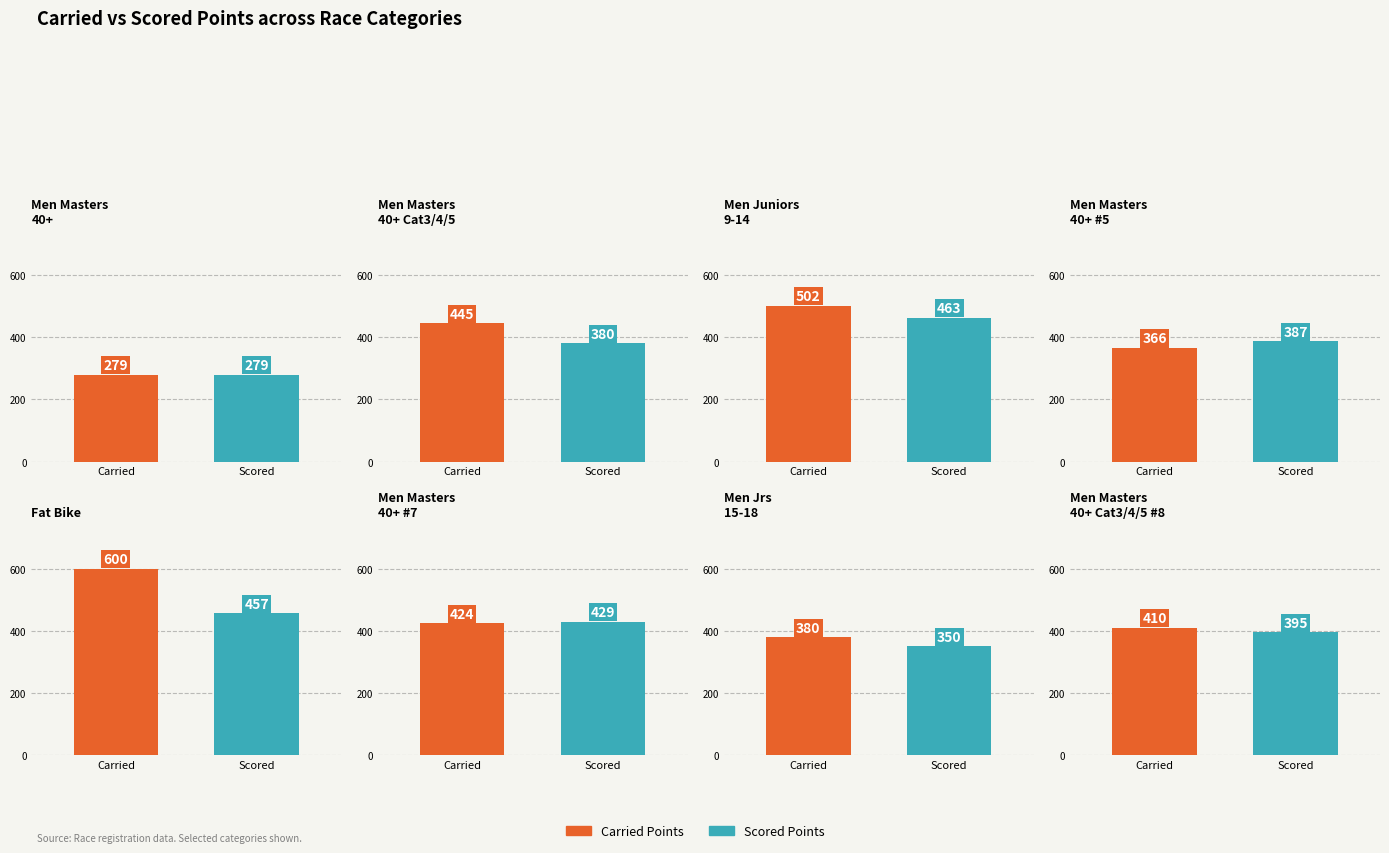

Rank the series by their average value, from highest to lowest.

Carried Points, Scored Points